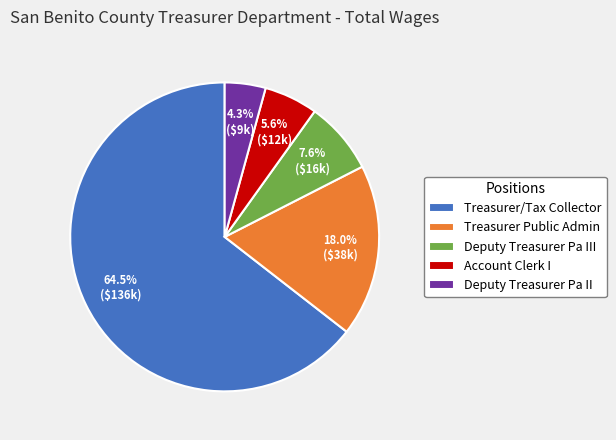

True or false: Deputy Treasurer Pa III accounts for 8% of the total.

True